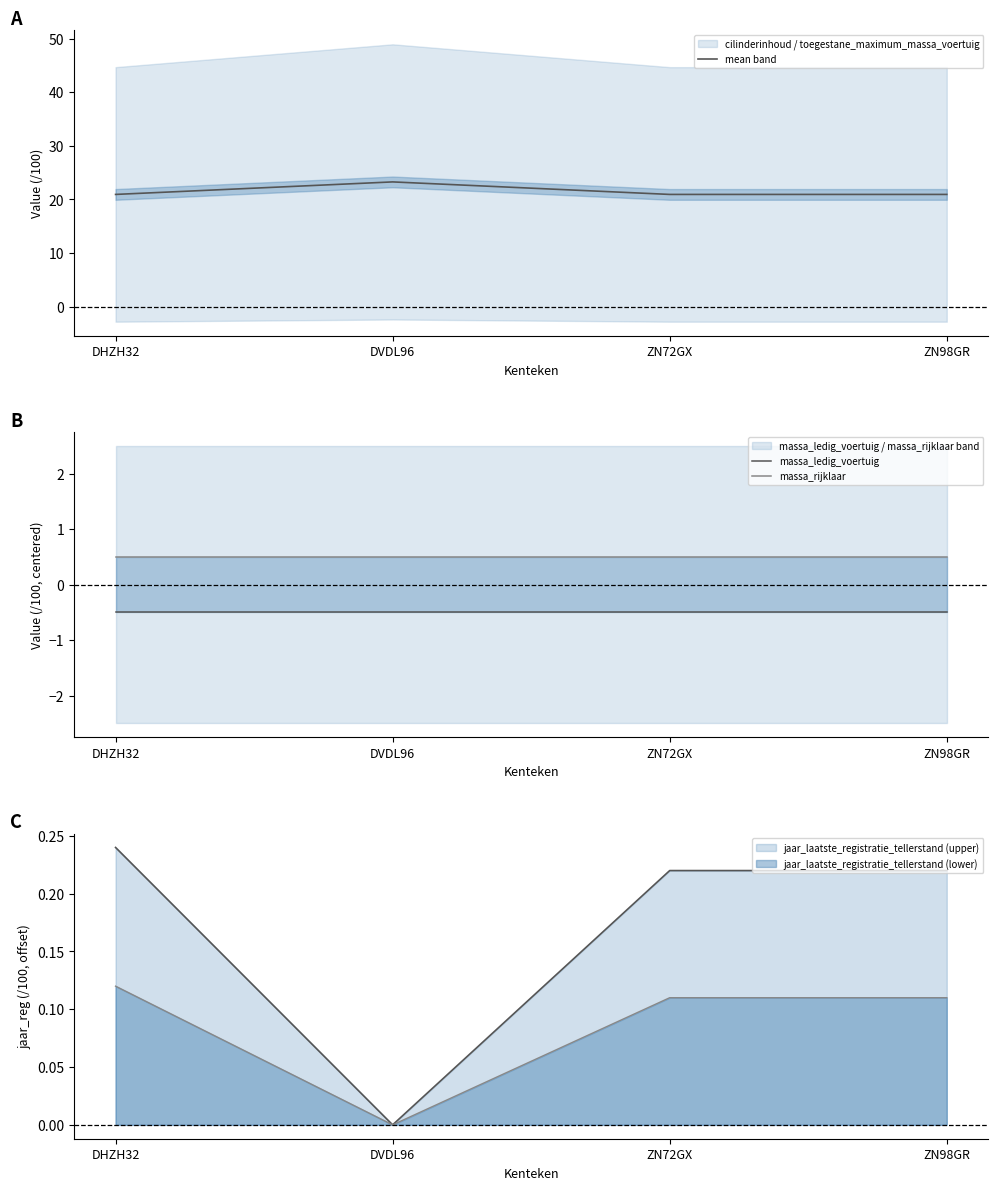

What is the approximate value of massa_rijklaar at ZN72GX?

0.5